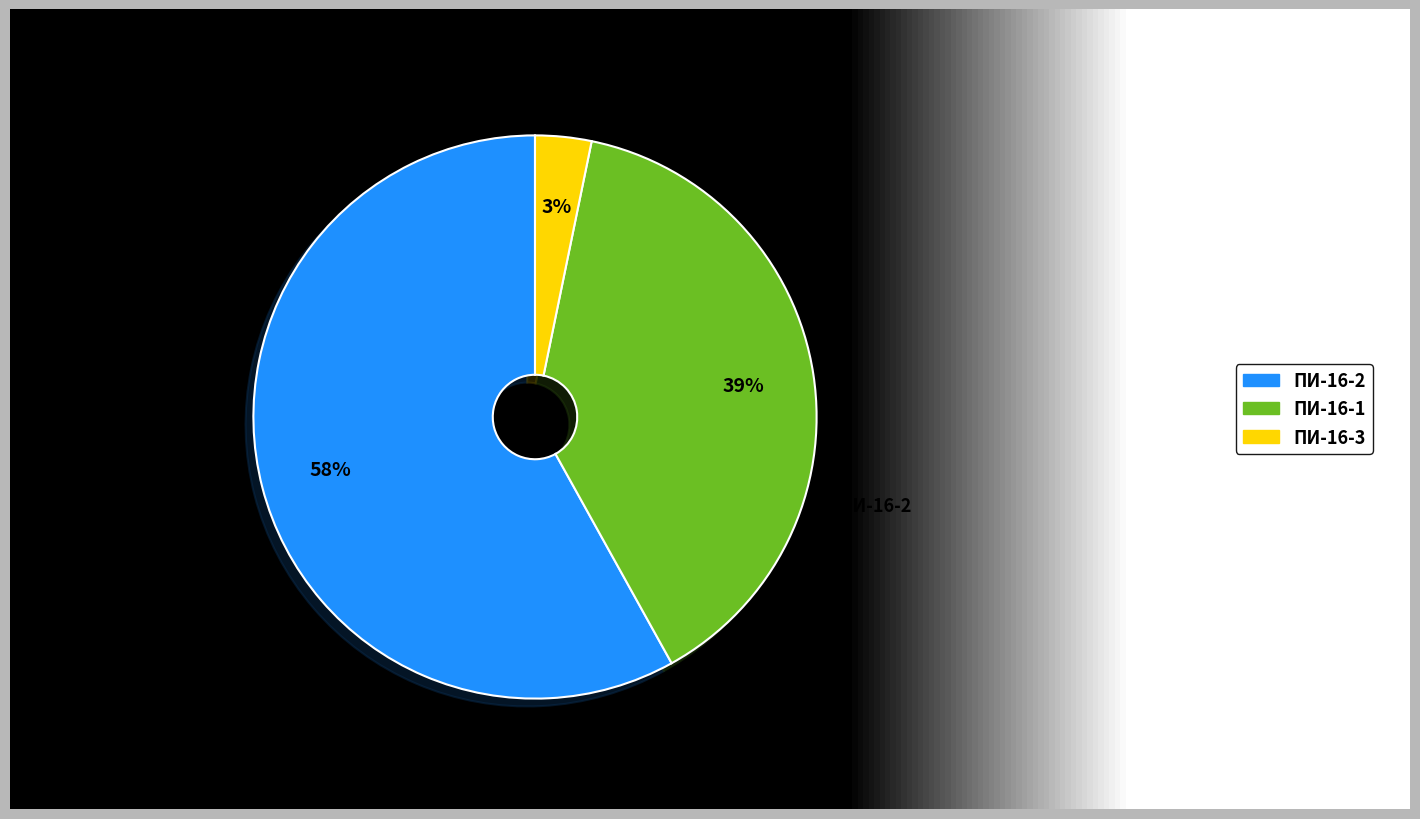

To the nearest percent, what is the average slice percentage?

33%